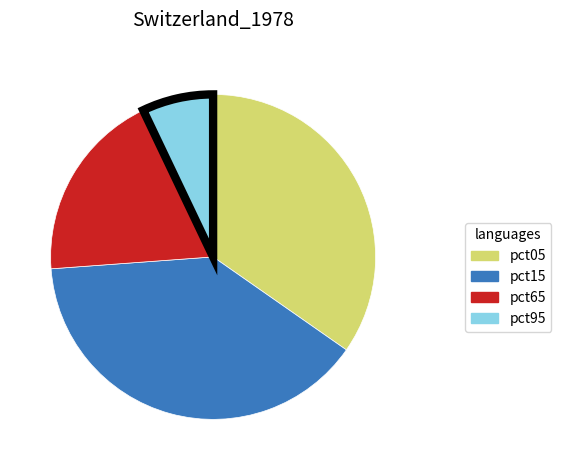

What is the ratio of the value at pct95 to the value at pct65?

0.4